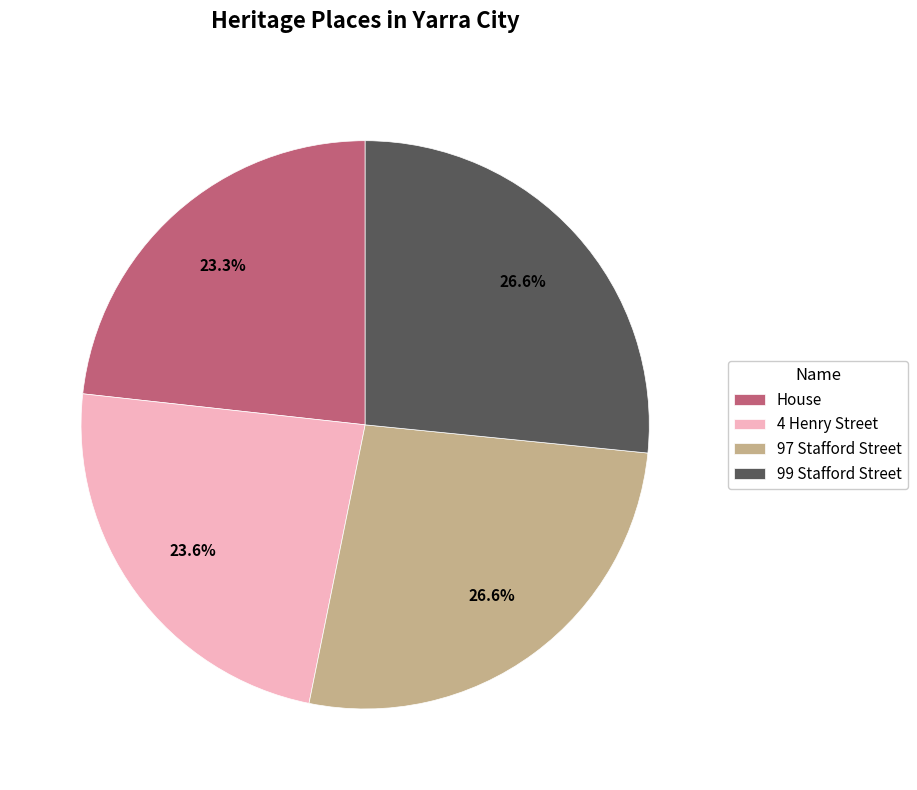

What is the ratio of the value at 99 Stafford Street to the value at 97 Stafford Street?

1.0